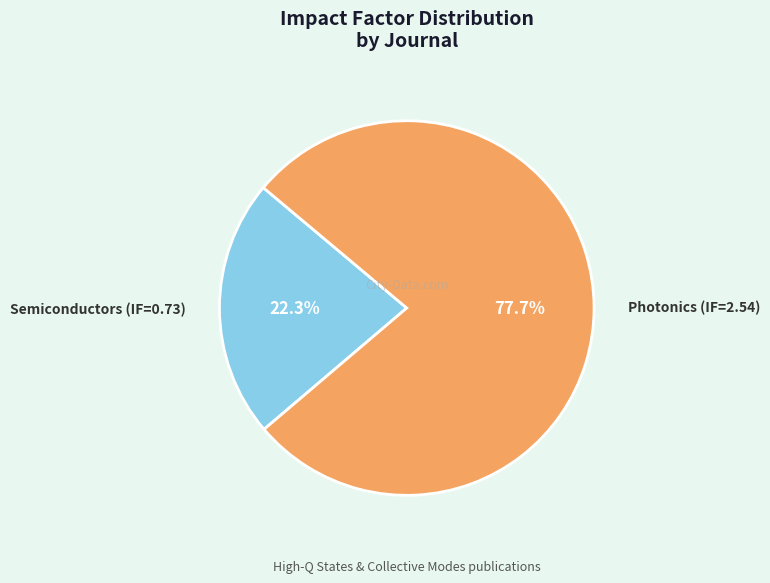

Does Photonics (IF=2.54) account for over 50% of the chart?

Yes